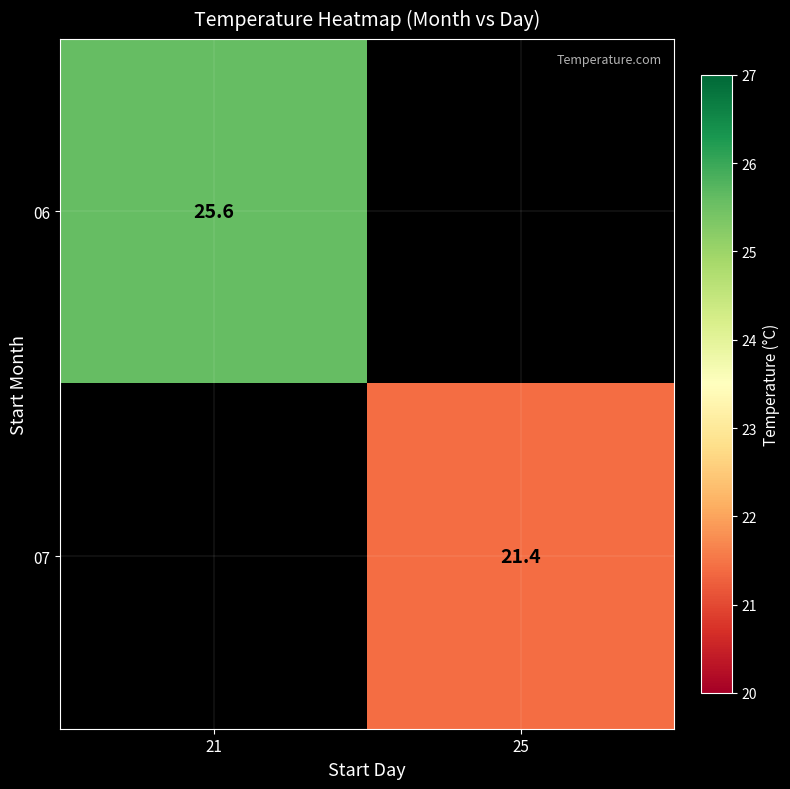

Is it true that 06 equals 12.7 at 21?

False